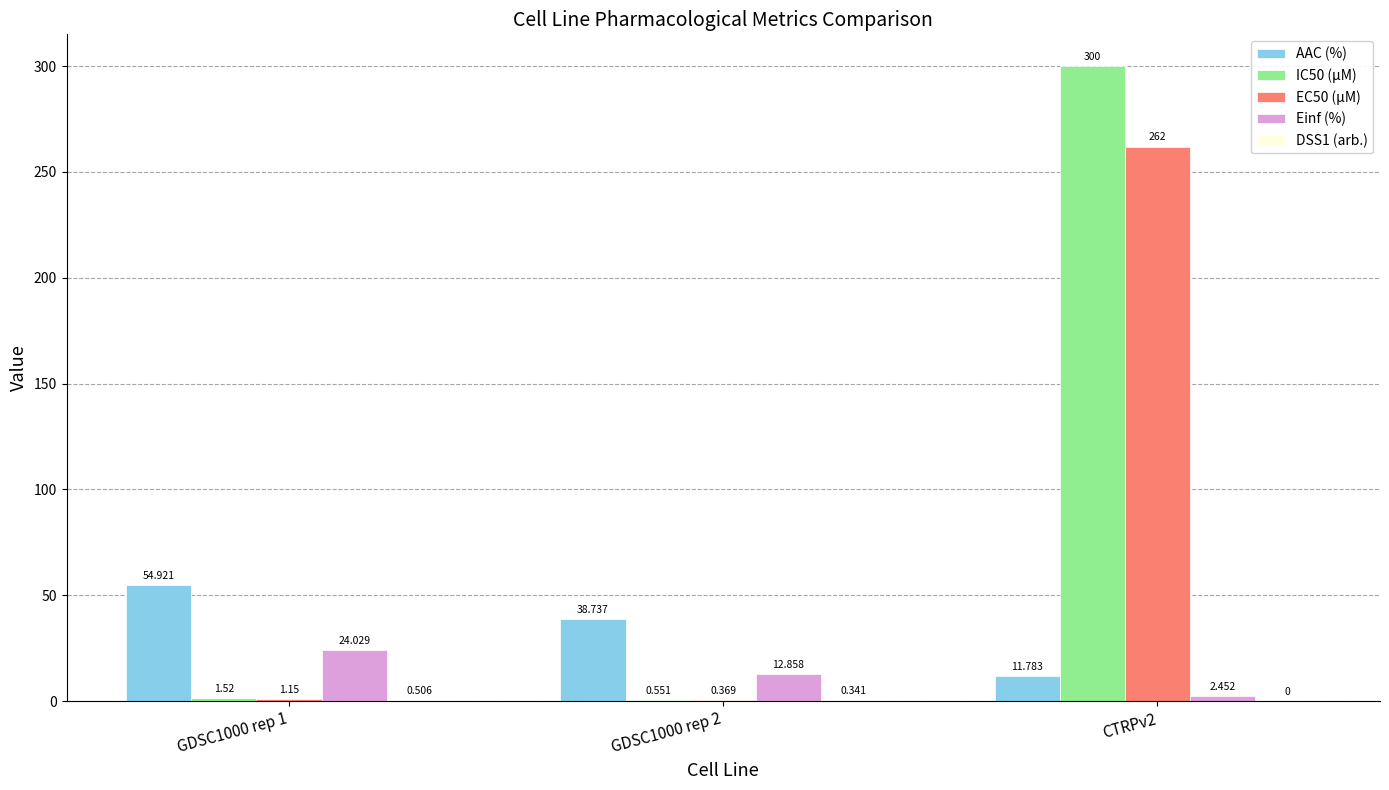

What is the total value across all series at CTRPv2?

576.2